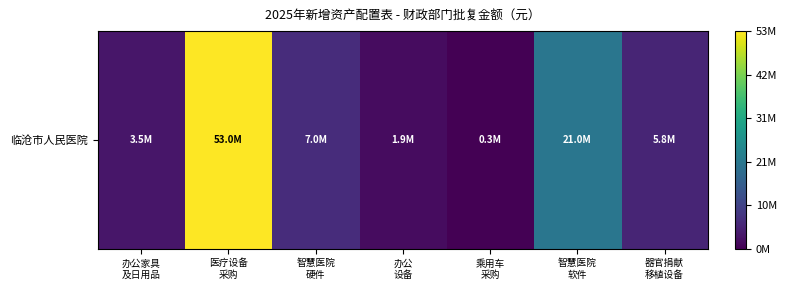

How many data points are above 0?

6